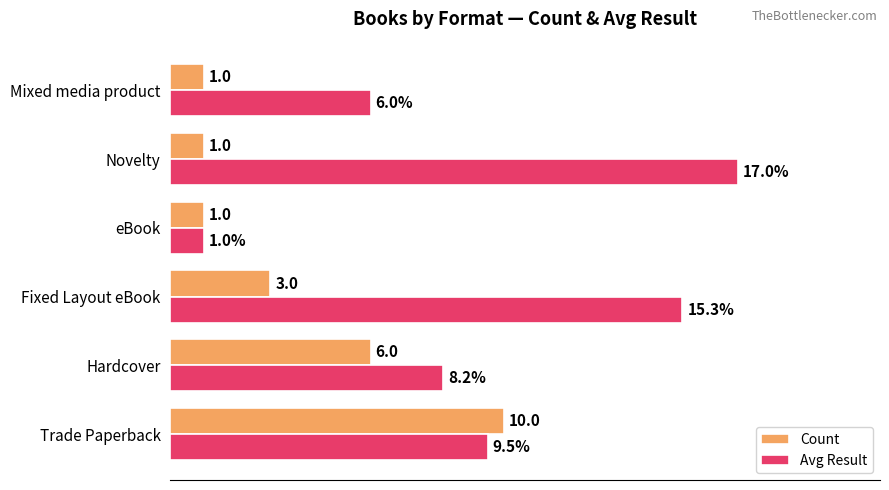

Which category has the lowest value in the Avg Result series?

eBook